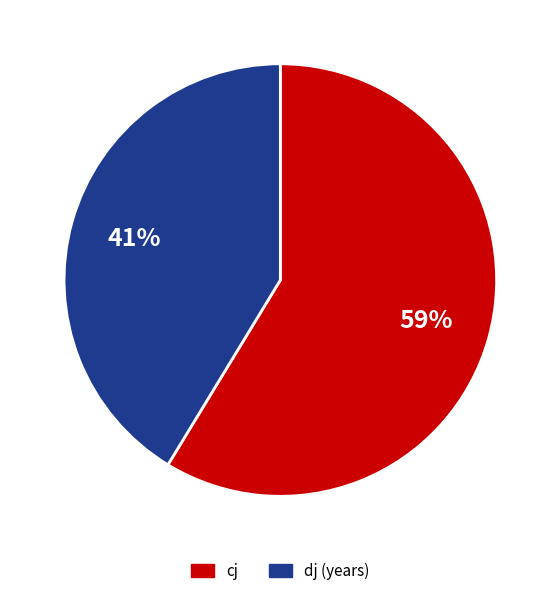

Count the number of slices in the pie.

2